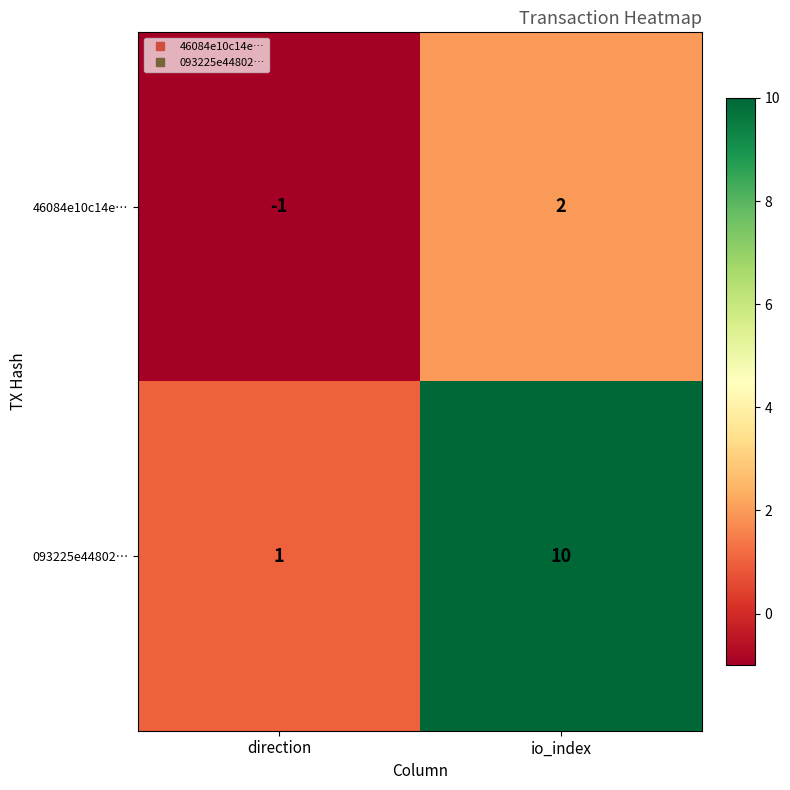

Rank the series by their maximum value, from highest to lowest.

093225e44802…, 46084e10c14e…